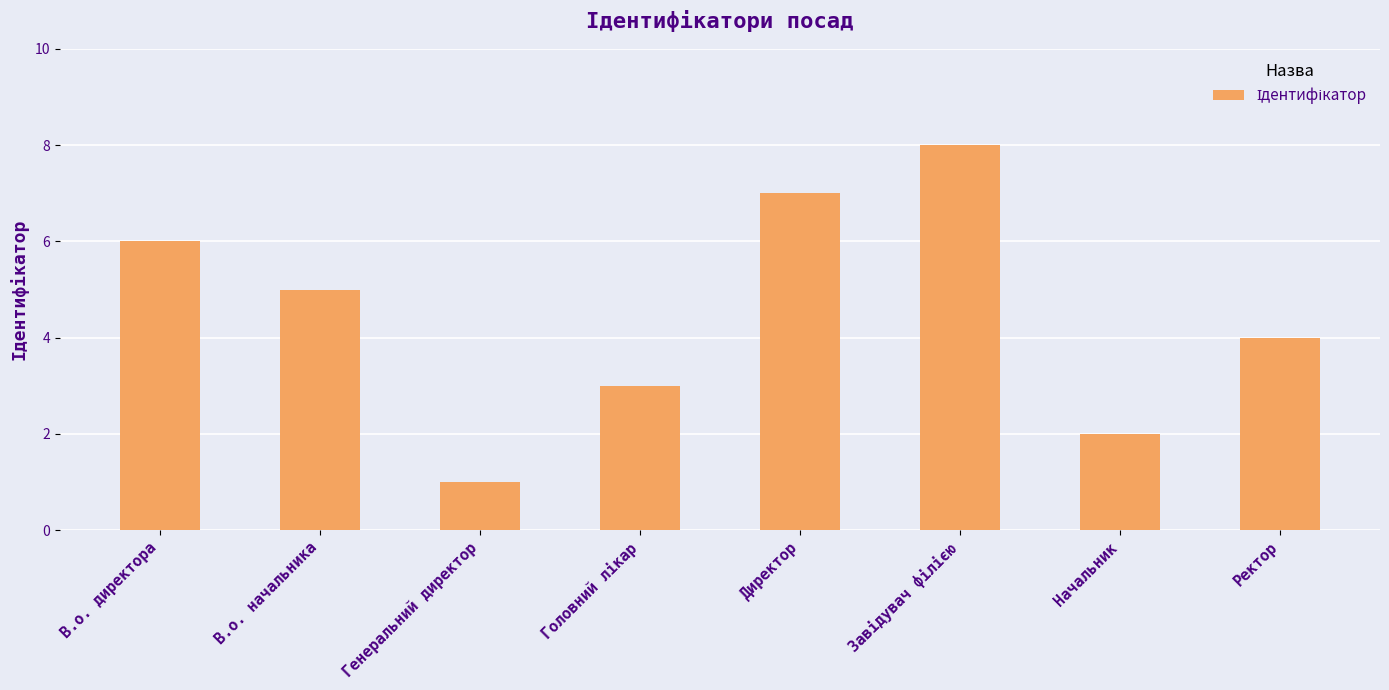

True or false: the data shows 3 at В.о. начальника.

False